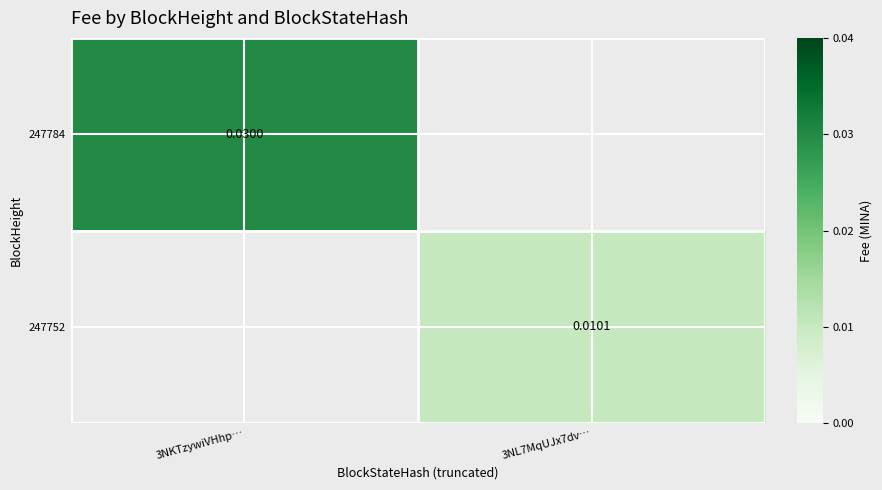

List the labels in order of 247784 value, largest first.

3NKTzywiVHhp…, 3NL7MqUJx7dv…